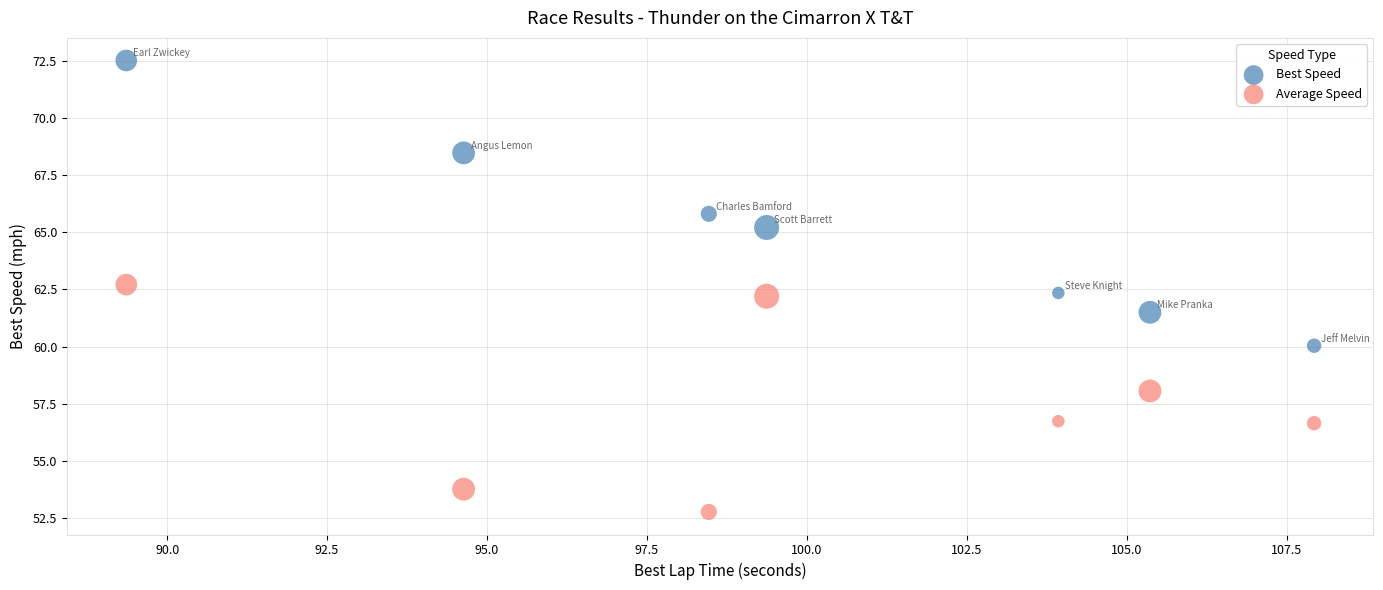

Across all data points, what is the range of Y values (max minus min)?

19.7